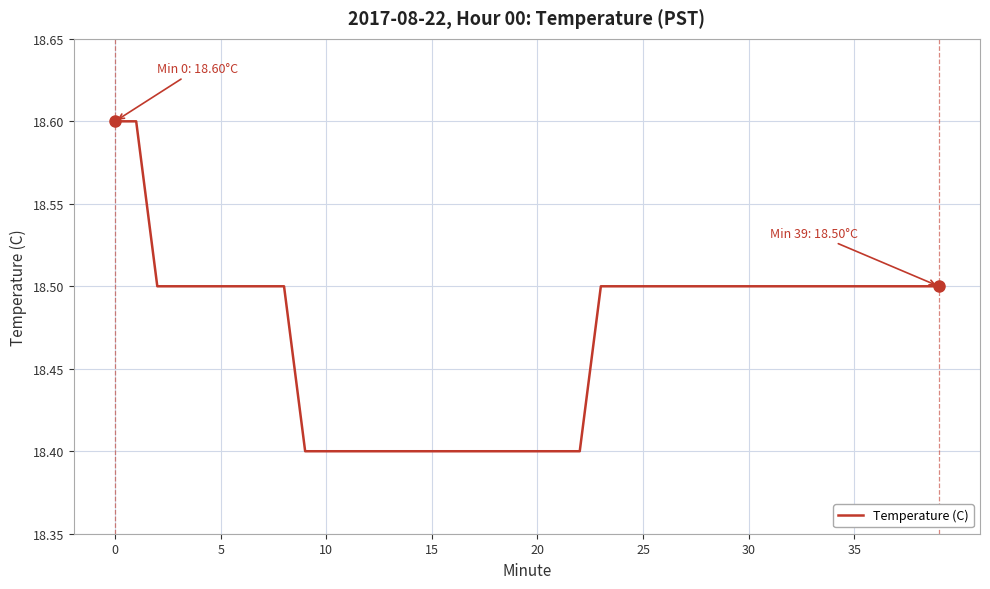

What is the minimum value shown in the chart?

18.4